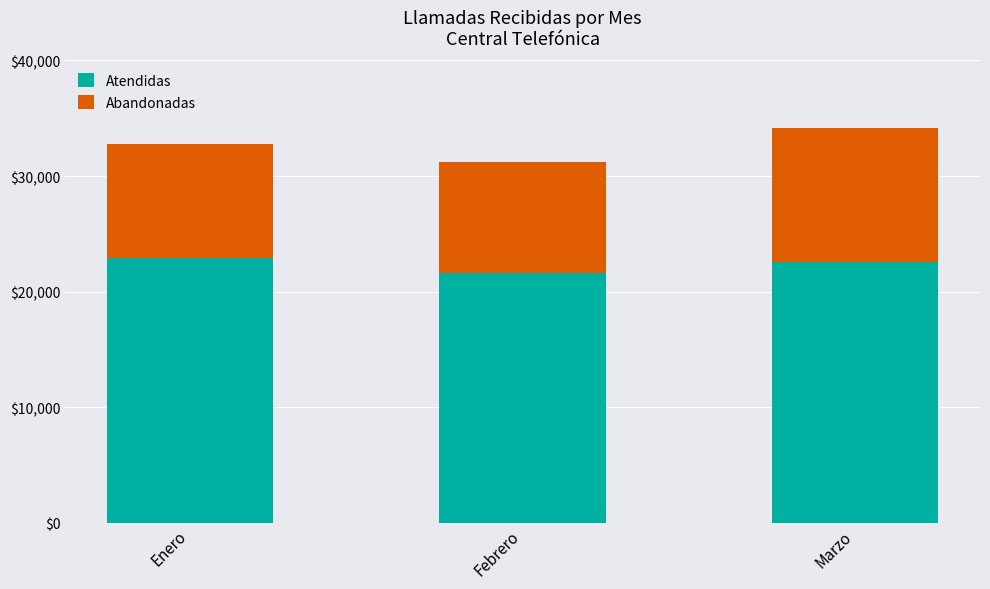

What is the difference between the maximum and minimum values in the Atendidas series?

1344